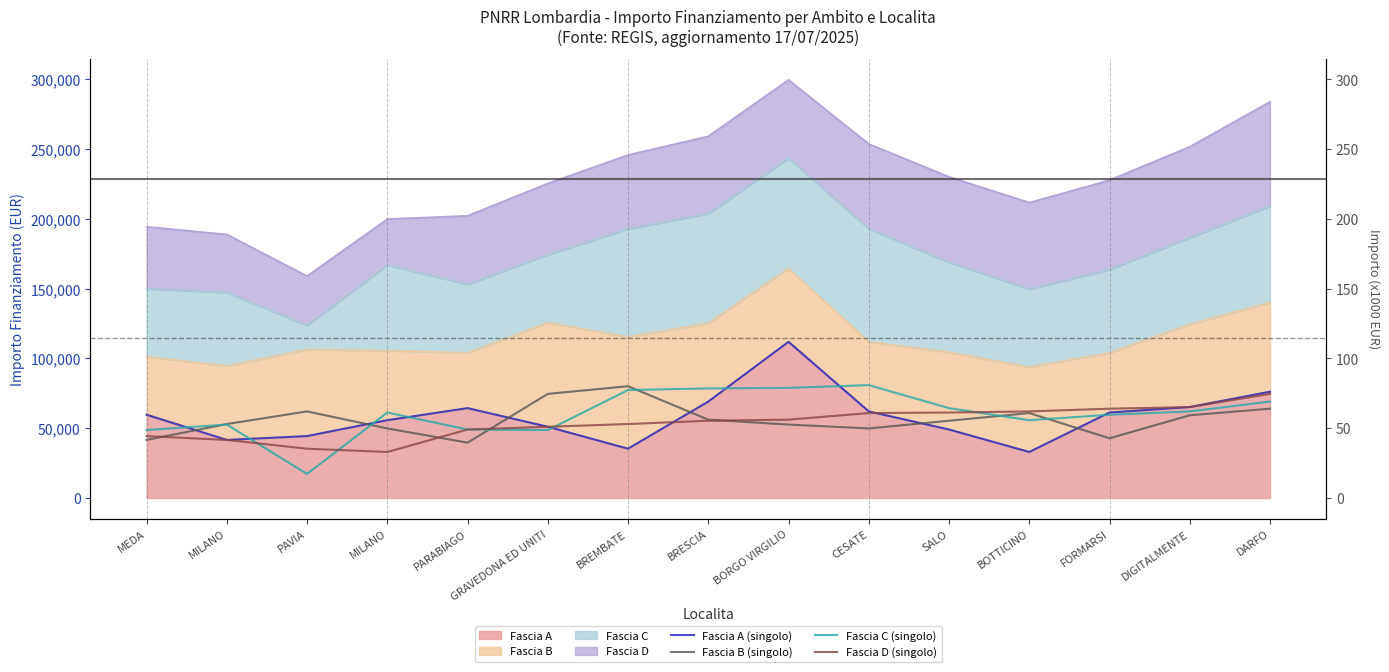

Which series has the largest total across all categories?

Fascia C (singolo)